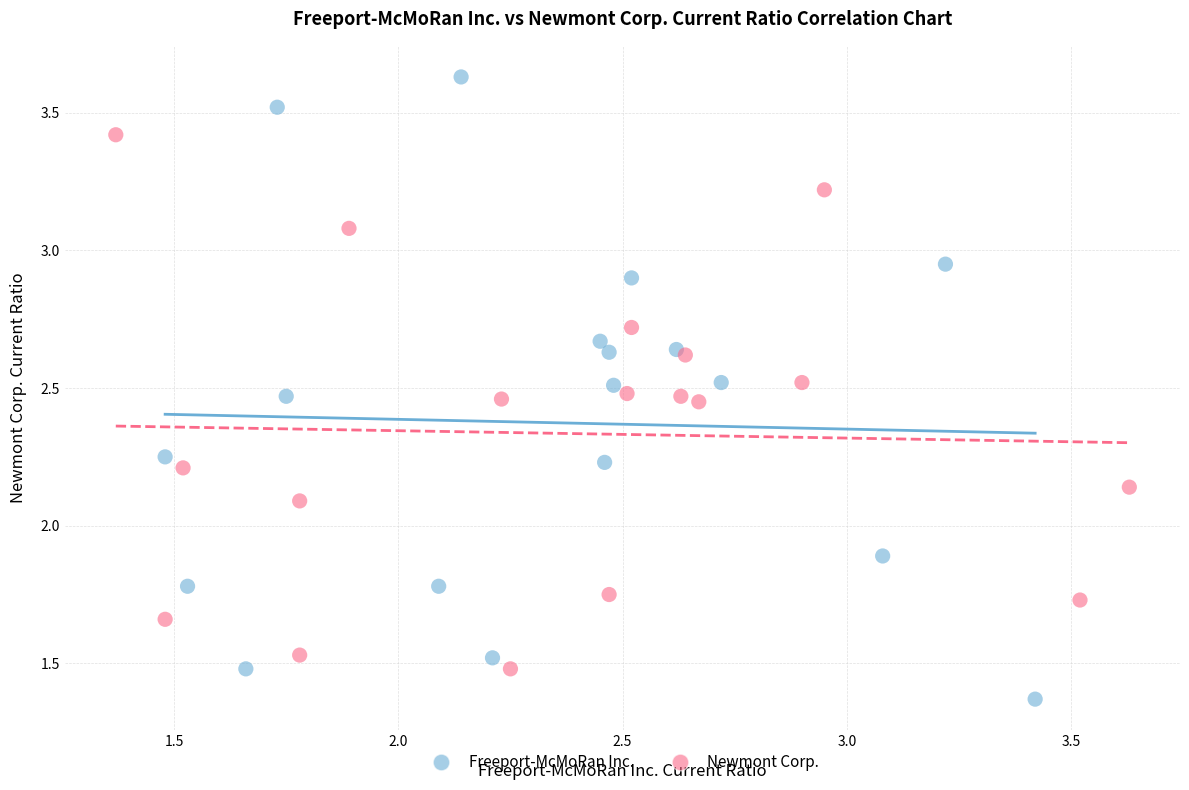

Which series reaches the minimum Y coordinate?

Freeport-McMoRan Inc.